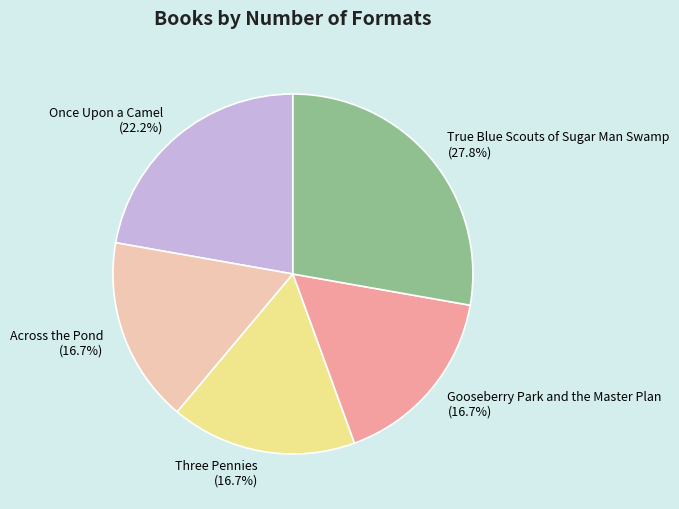

Is Across the Pond the majority of the pie?

No